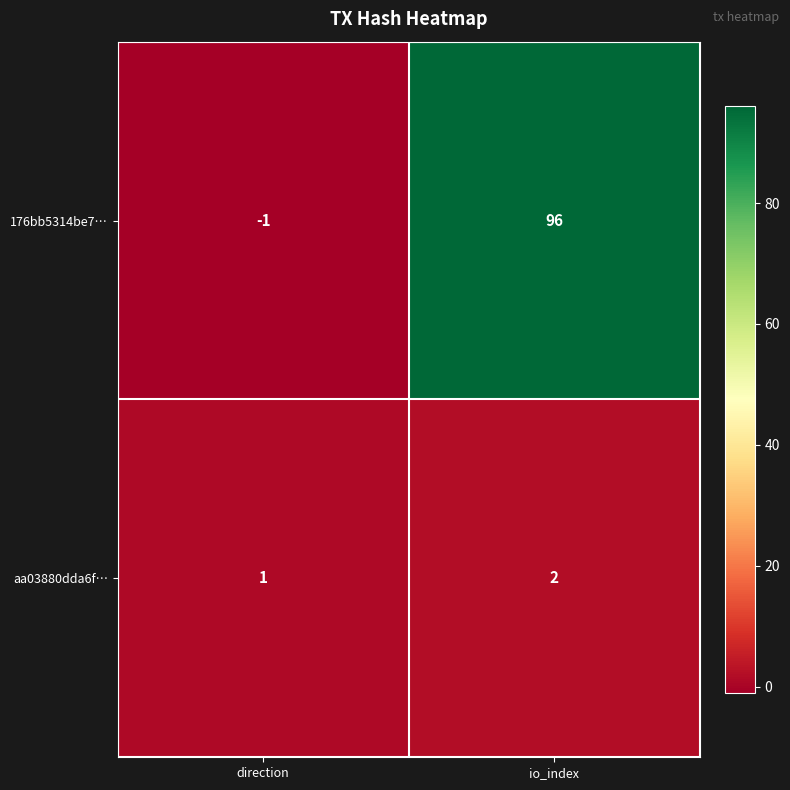

At which category does the chart reach its minimum across all series?

direction